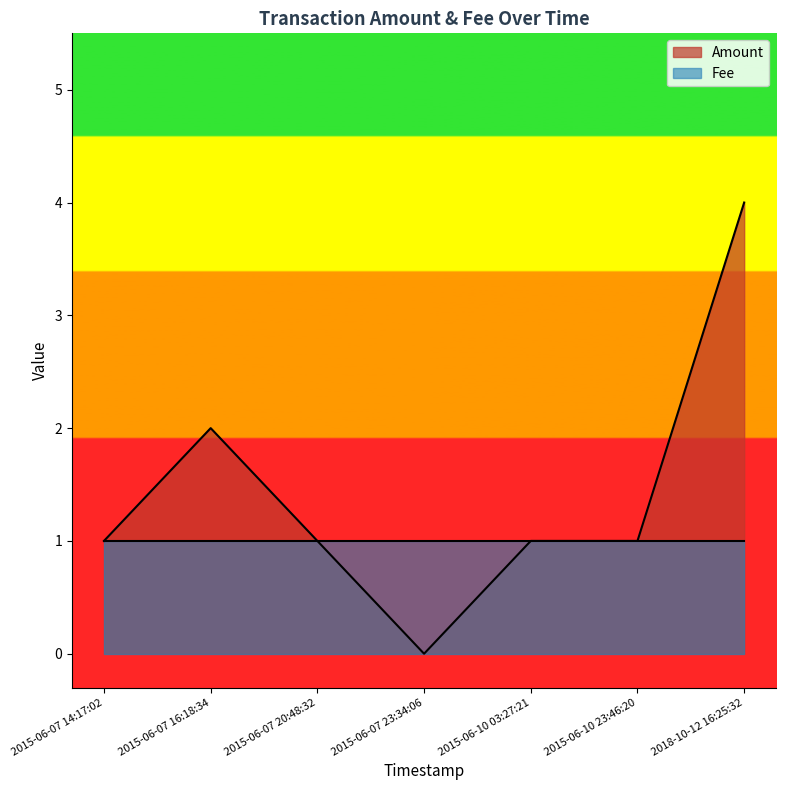

The value of Amount at 2018-10-12 16:25:32 is 2. True or false?

False